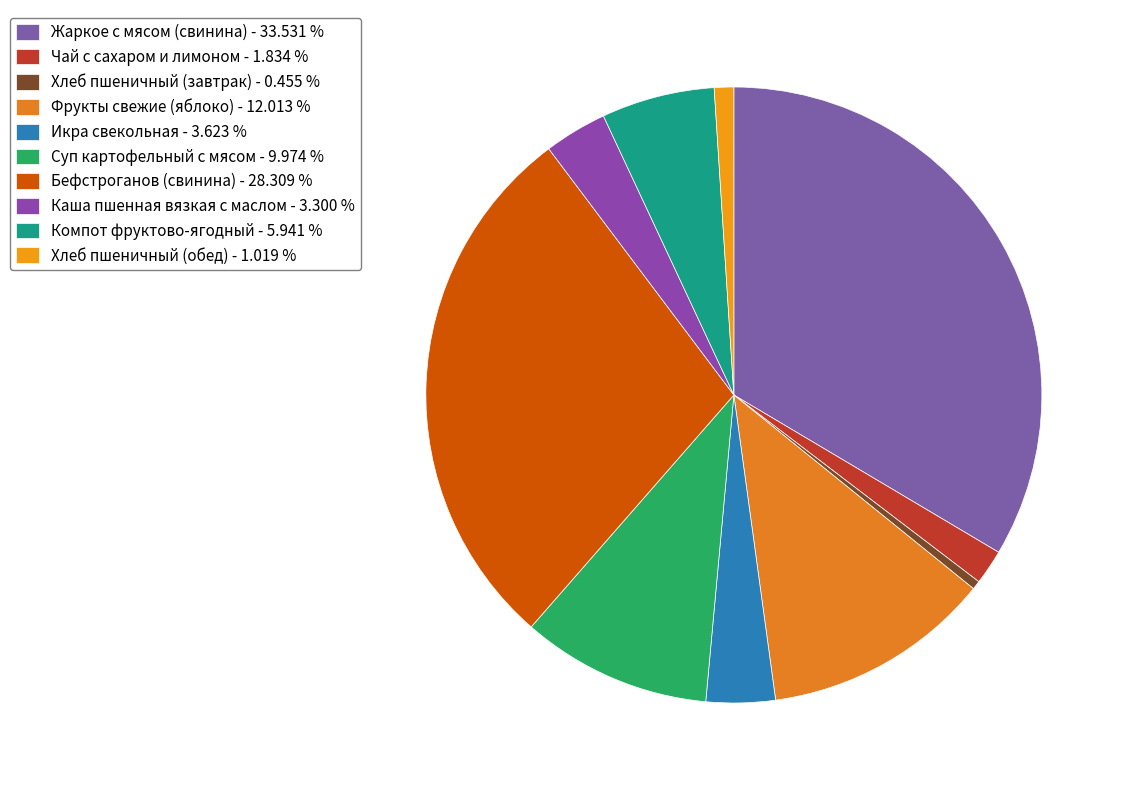

Is it true that Суп картофельный с мясом is 19% of the pie?

False